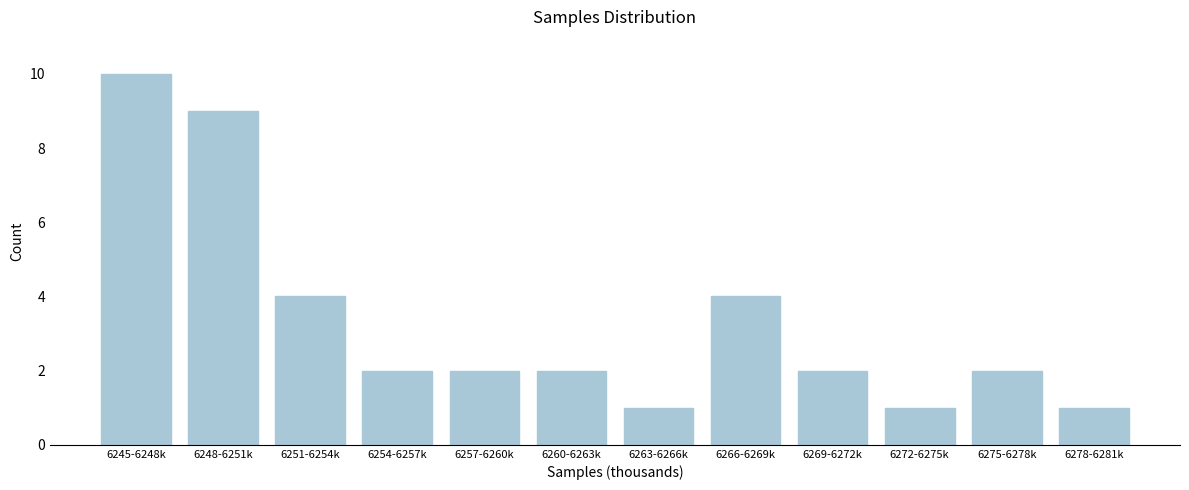

Reading left to right, transcribe all the data shown in this chart.

6245-6248k=10	6248-6251k=9	6251-6254k=4	6254-6257k=2	6257-6260k=2	6260-6263k=2	6263-6266k=1	6266-6269k=4	6269-6272k=2	6272-6275k=1	6275-6278k=2	6278-6281k=1